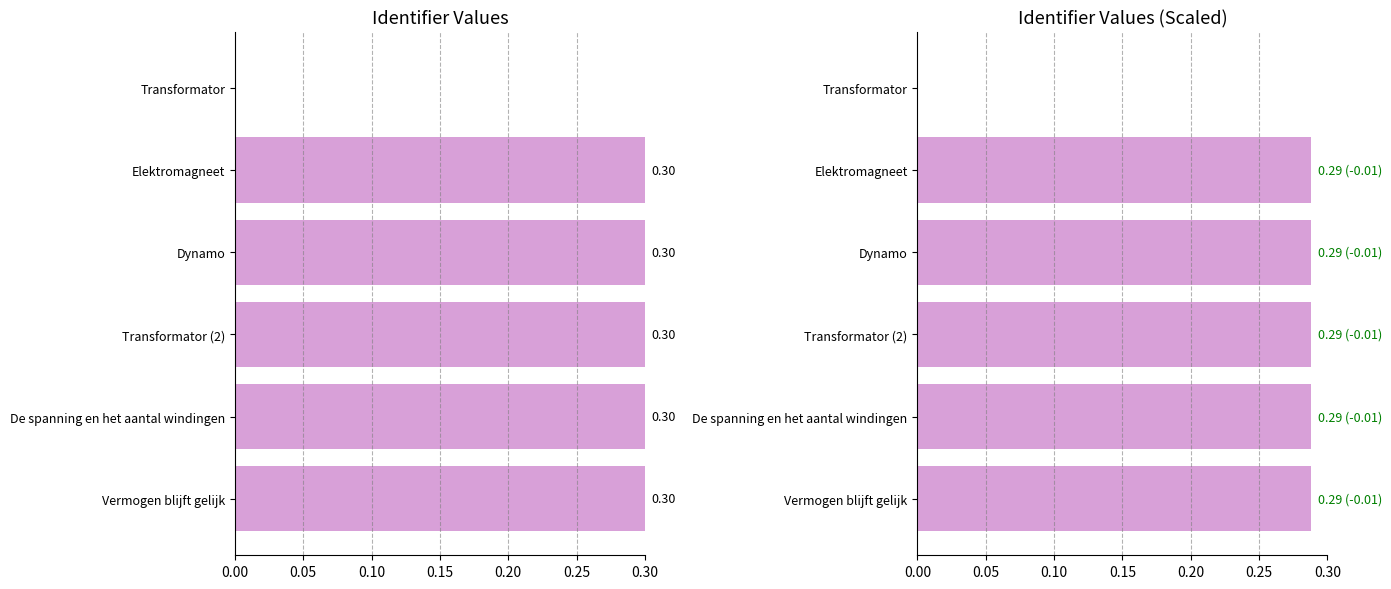

How many distinct data groups are displayed?

2